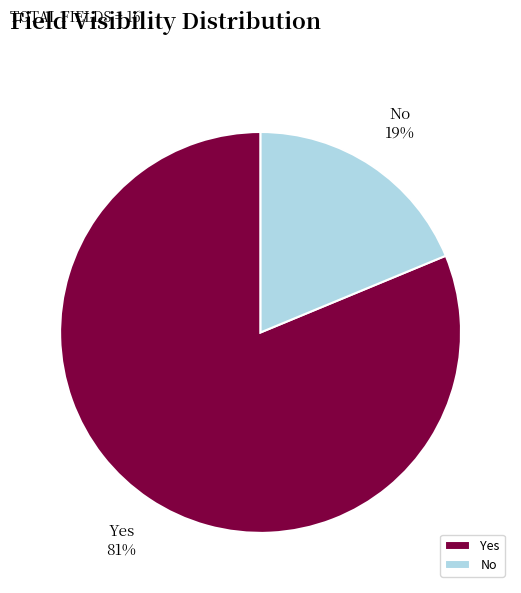

Approximately how many times larger is the value at Yes compared to No?

4.3